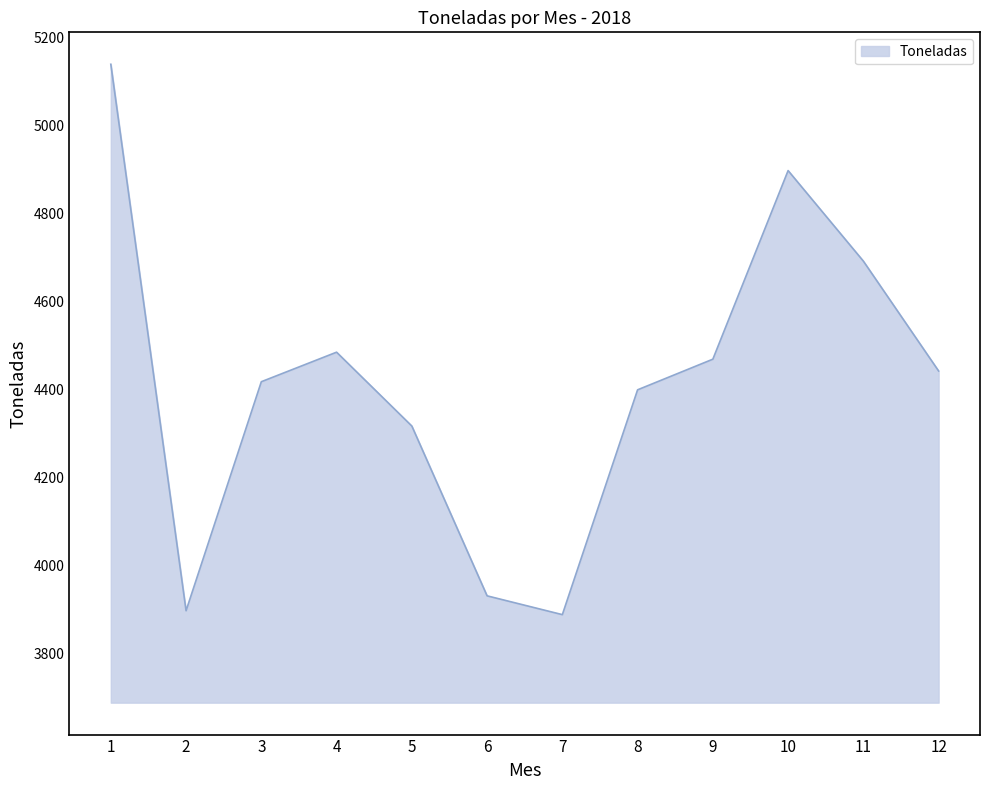

Reading right to left, list all the values displayed in this chart.

12=4441.4	11=4691.0	10=4896.7	9=4468.2	8=4398.6	7=3887.8	6=3930.5	5=4316.3	4=4484.1	3=4417.0	2=3896.7	1=5138.3